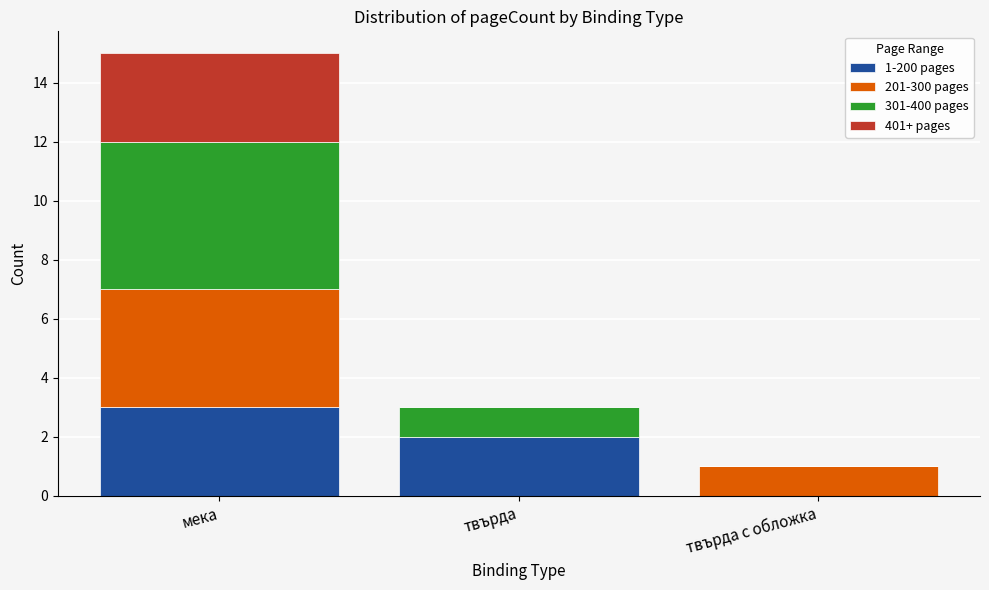

The 1-200 pages series shows 3 at мека. True or false?

True